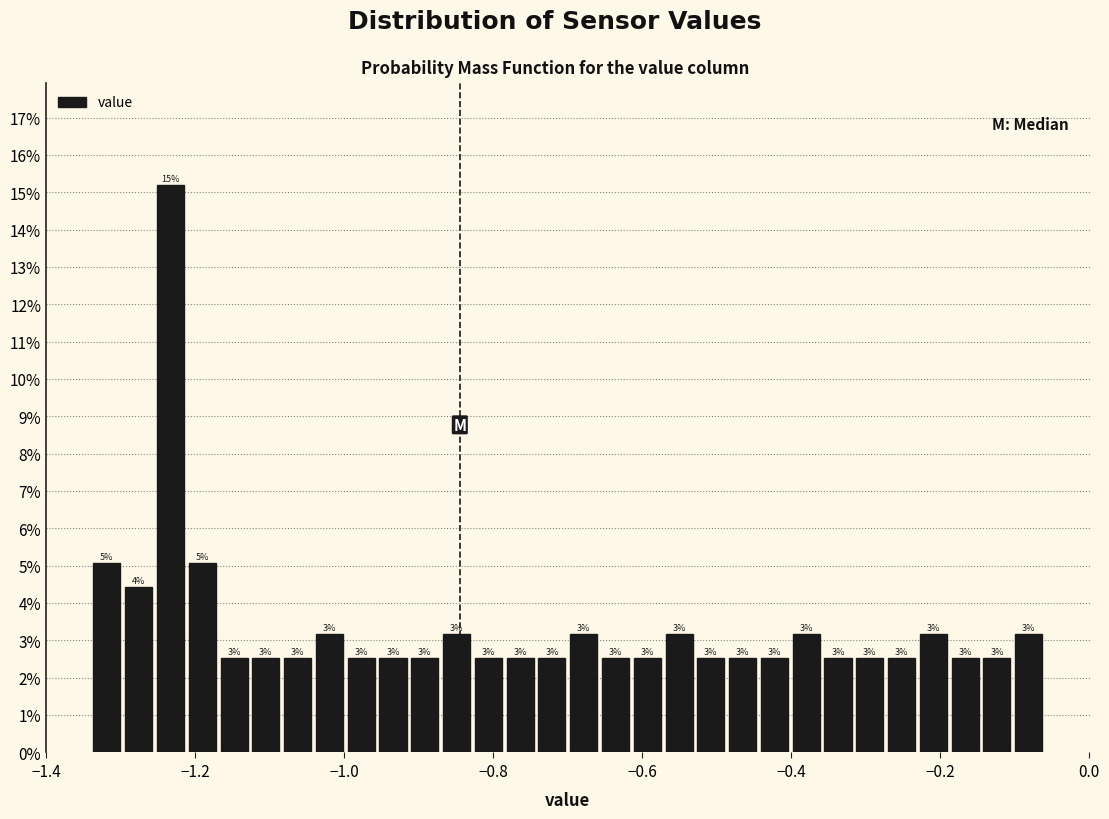

Read against the x-axis, roughly where is the centre of the tallest bar?

-1.24